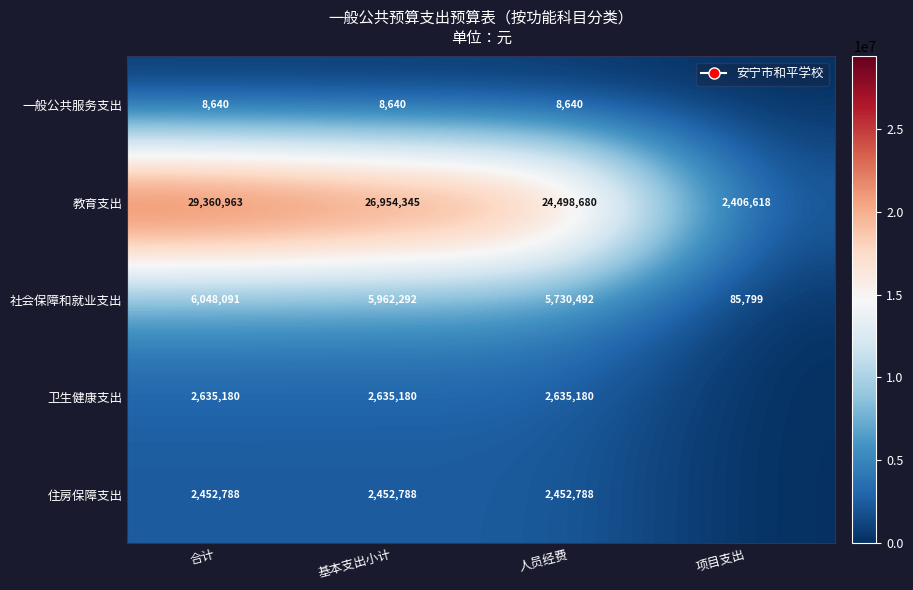

True or false: 一般公共服务支出 has a value of 8640 at 合计.

True